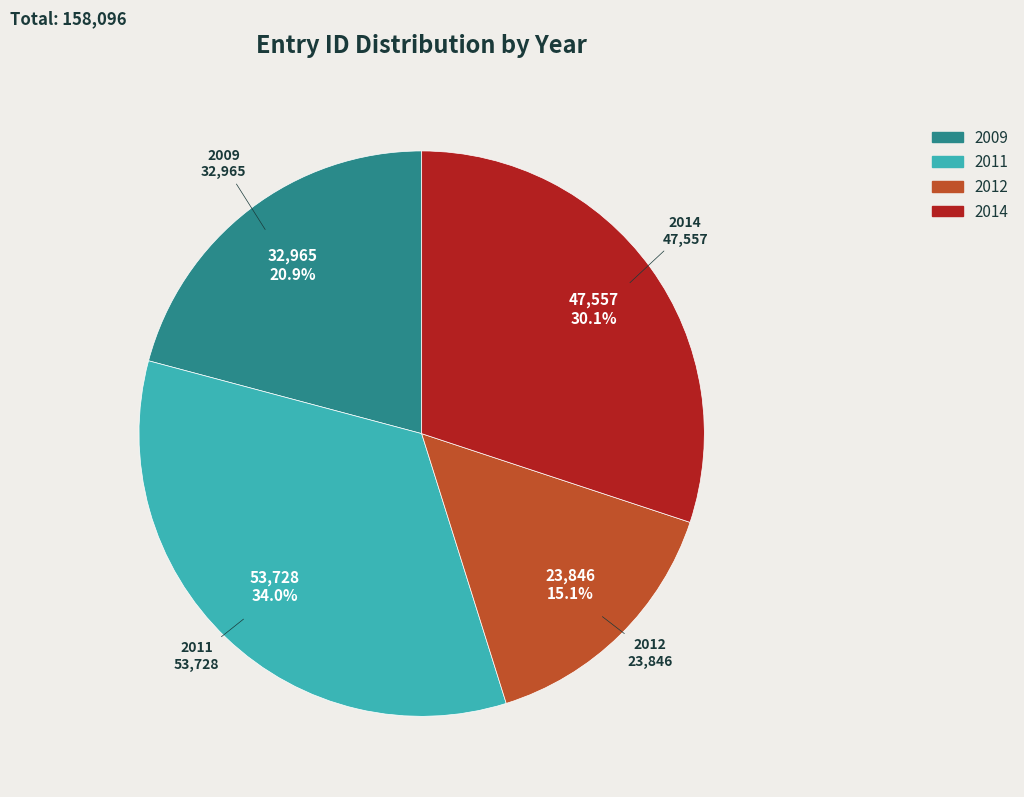

Does any single category account for the majority?

No